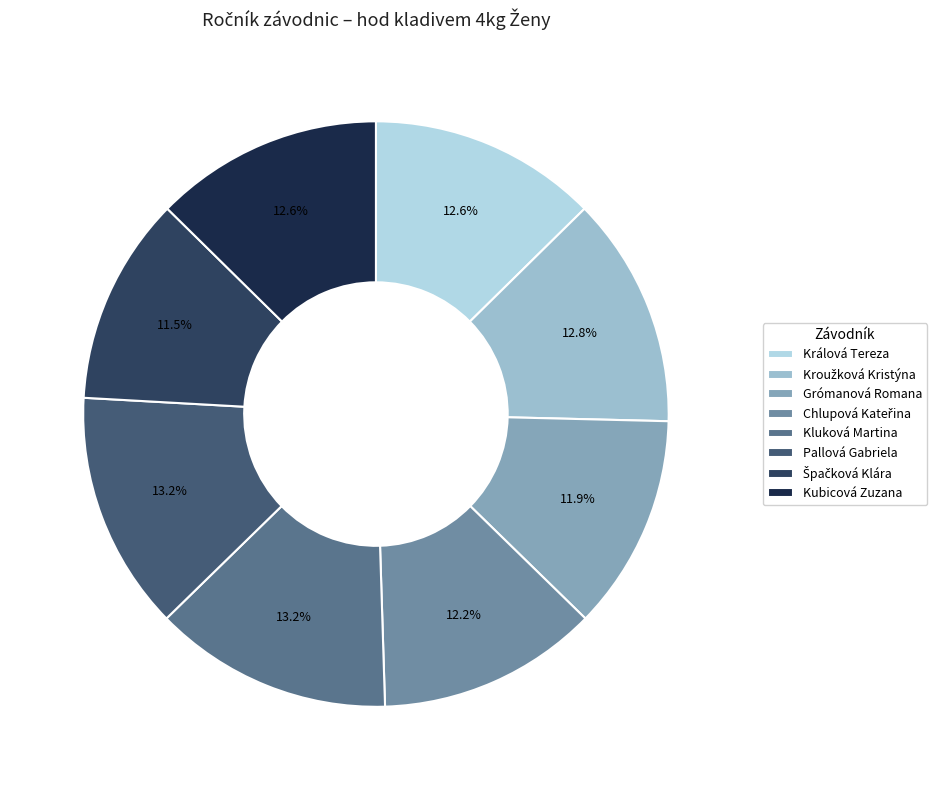

What percentage is the Kluková Martina slice, to the nearest percent?

13%